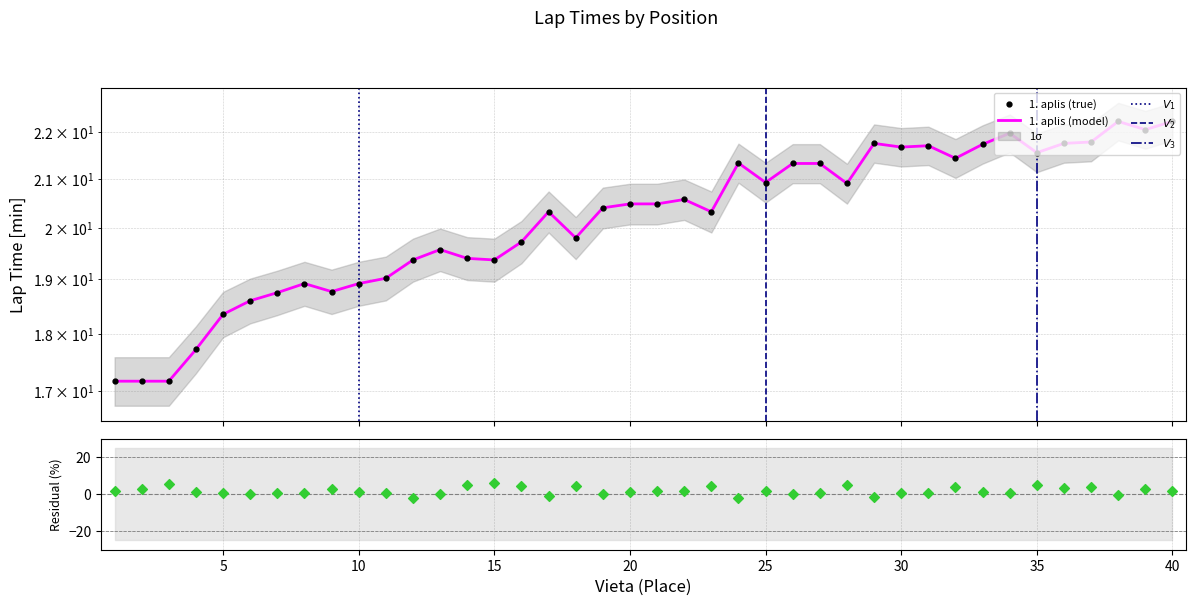

Approximately how many times larger is the value at 38 compared to 31?

1.0